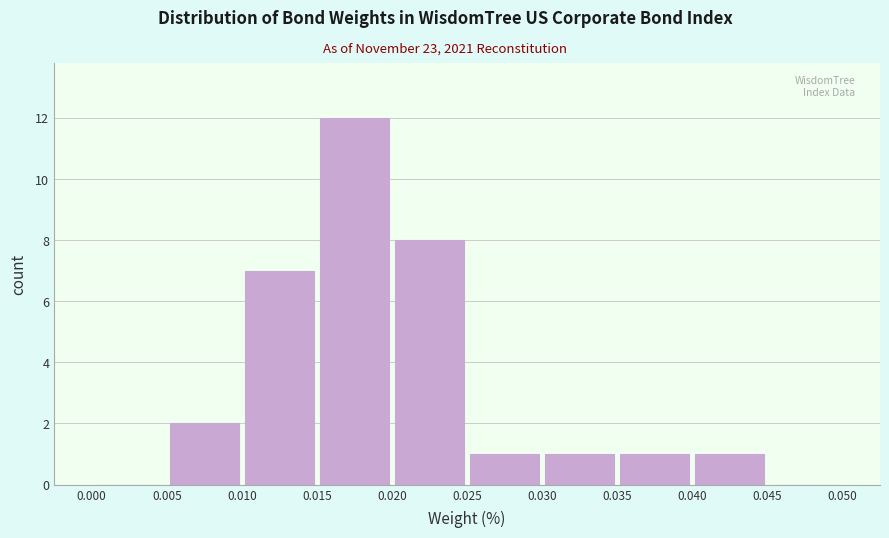

How tall is the bar that spans 0.025 to 0.030 on the x-axis? The values are not printed on the chart, so give them approximately, as read against the axis.

1